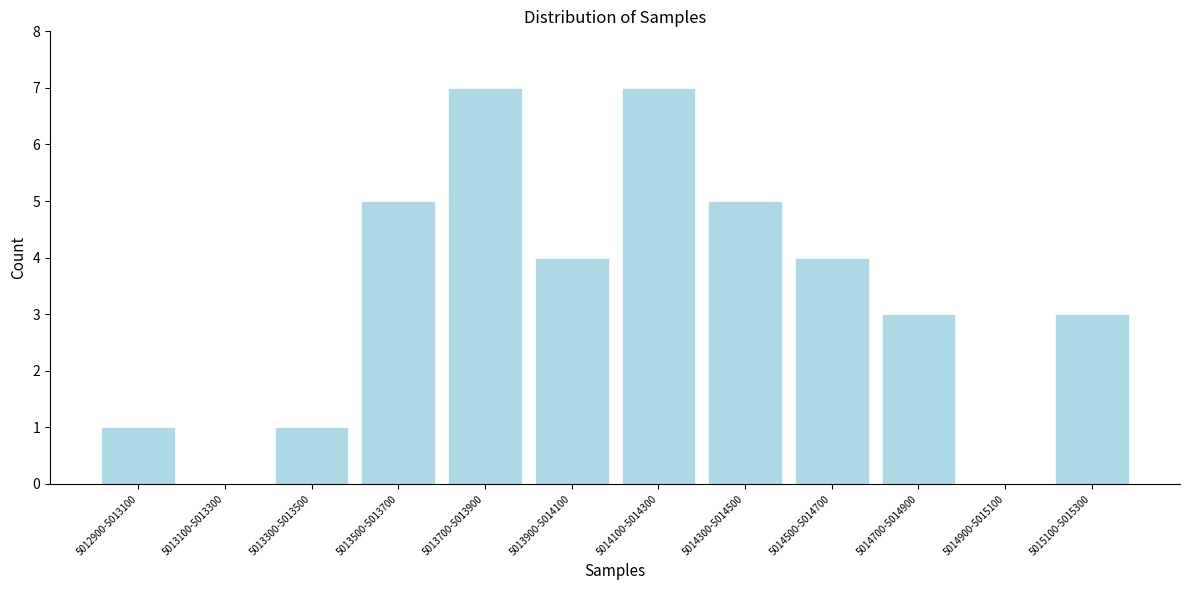

Reading left to right, transcribe all the data shown in this chart.

5012900-5013100=1	5013100-5013300=0	5013300-5013500=1	5013500-5013700=5	5013700-5013900=7	5013900-5014100=4	5014100-5014300=7	5014300-5014500=5	5014500-5014700=4	5014700-5014900=3	5014900-5015100=0	5015100-5015300=3